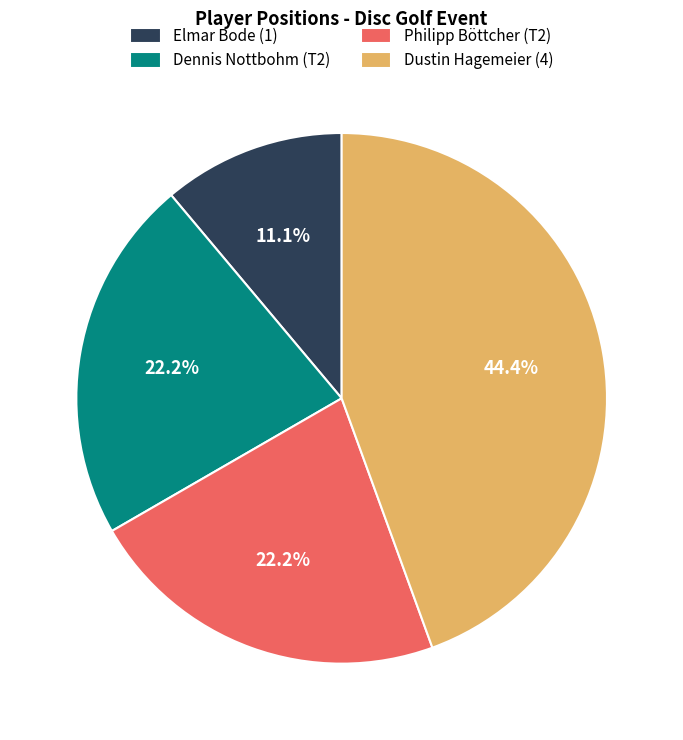

To the nearest percent, what percentage of the pie is Philipp Böttcher (T2)?

22%